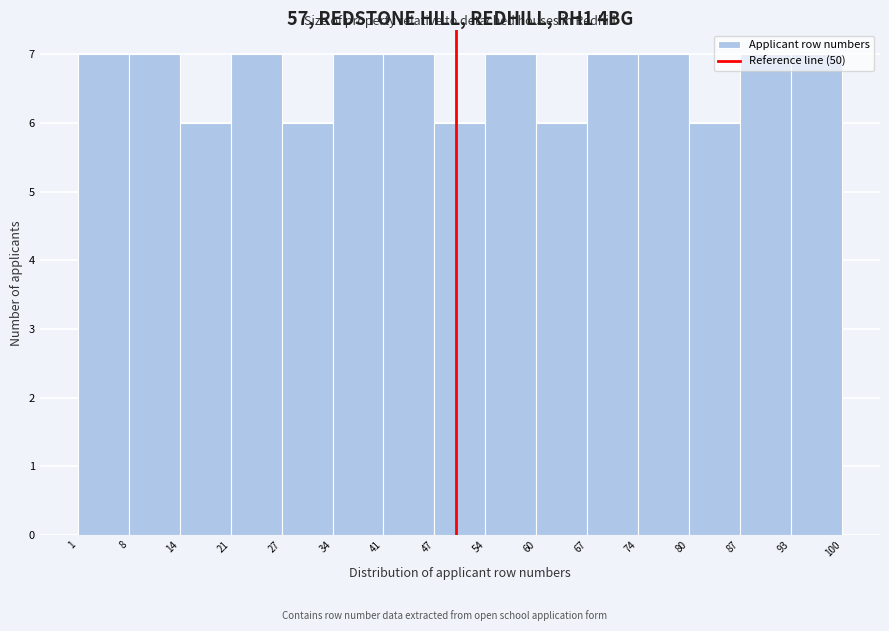

Reading left to right, list every bar in this chart as the range it spans on the x-axis followed by its height. The values are not printed on the chart, so give them approximately, as read against the axis.

1 to 8: 7
8 to 14: 7
14 to 21: 6
21 to 27: 7
27 to 34: 6
34 to 41: 7
41 to 47: 7
47 to 54: 6
54 to 60: 7
60 to 67: 6
67 to 74: 7
74 to 80: 7
80 to 87: 6
87 to 93: 7
93 to 100: 7